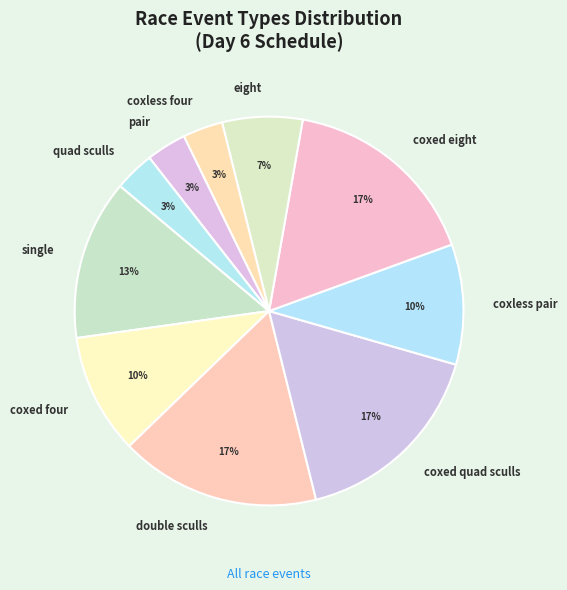

Count the number of slices in the pie.

10